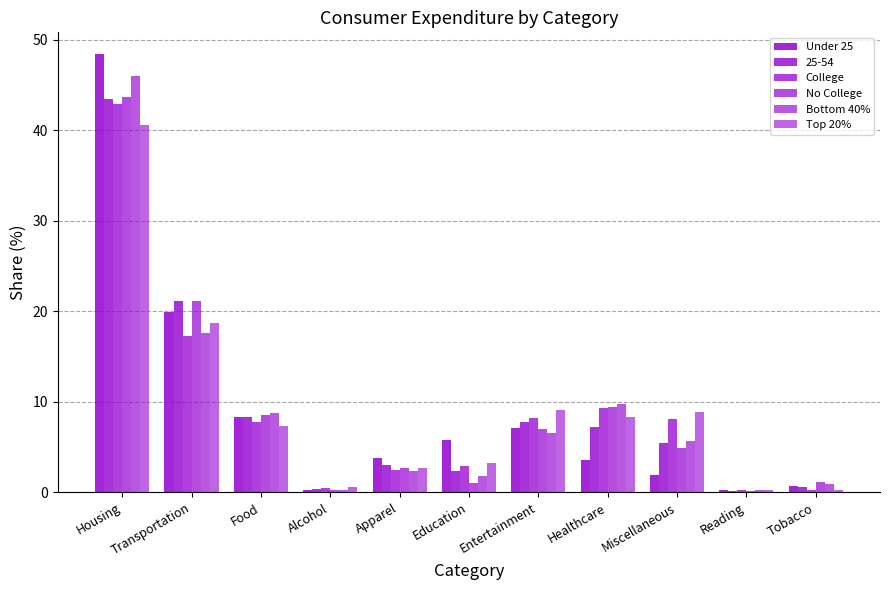

Is the value of Bottom 40% at Transportation greater than the value of Top 20% at Transportation?

No